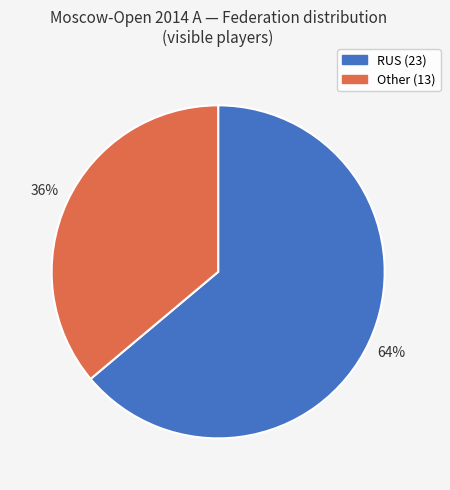

Which category has the smallest portion of the pie?

Other